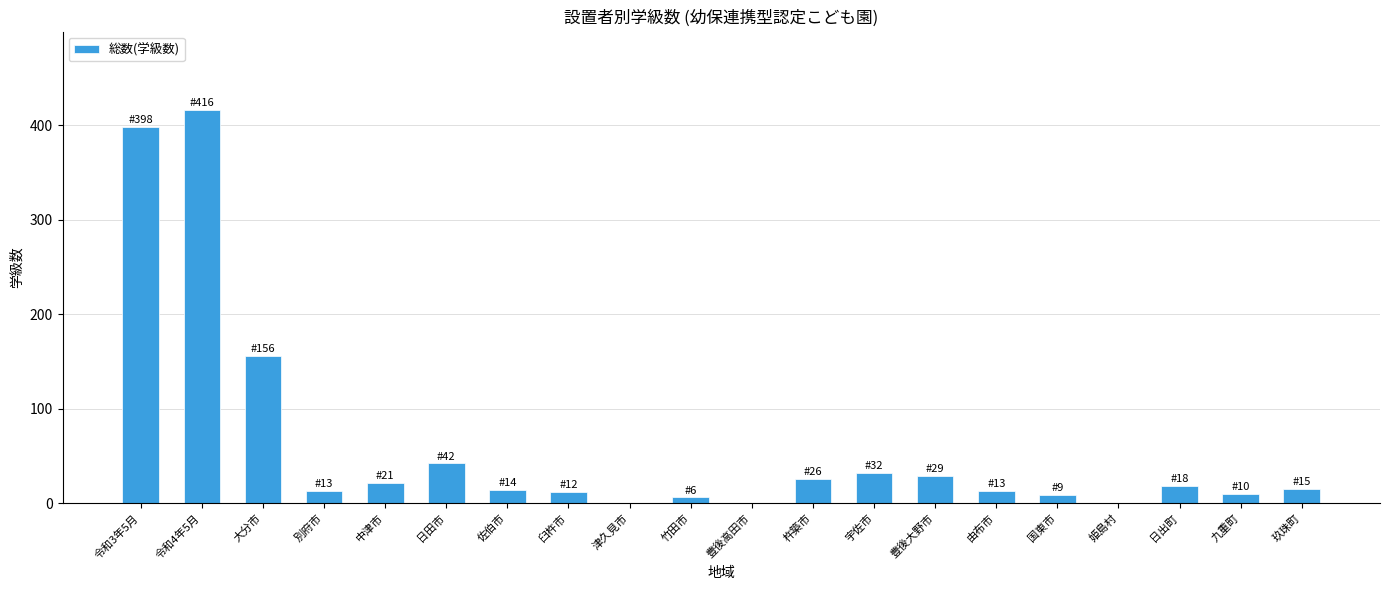

At which label is the value closest to 208?

大分市